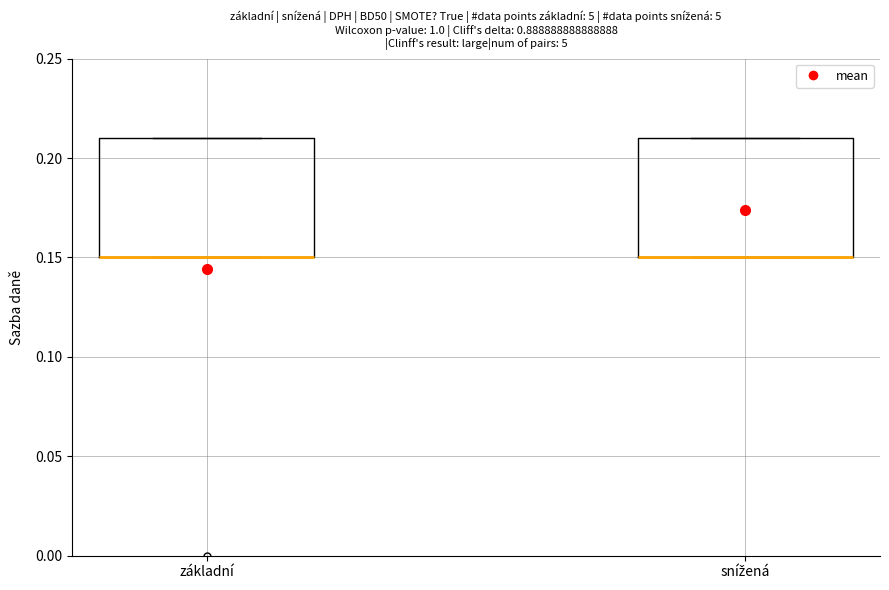

Reading left to right, transcribe this box plot: for each box, give where its median line is, the range the box spans, and where its two whiskers end, as read against the y-axis. The values are not printed on the chart, so give them approximately, as read against the axis.

základní: median 0.15 (drawn on the box's lower edge), box 0.15 to 0.21, whiskers 0.15 to 0.21
snížená: median 0.15 (drawn on the box's lower edge), box 0.15 to 0.21, whiskers 0.15 to 0.21